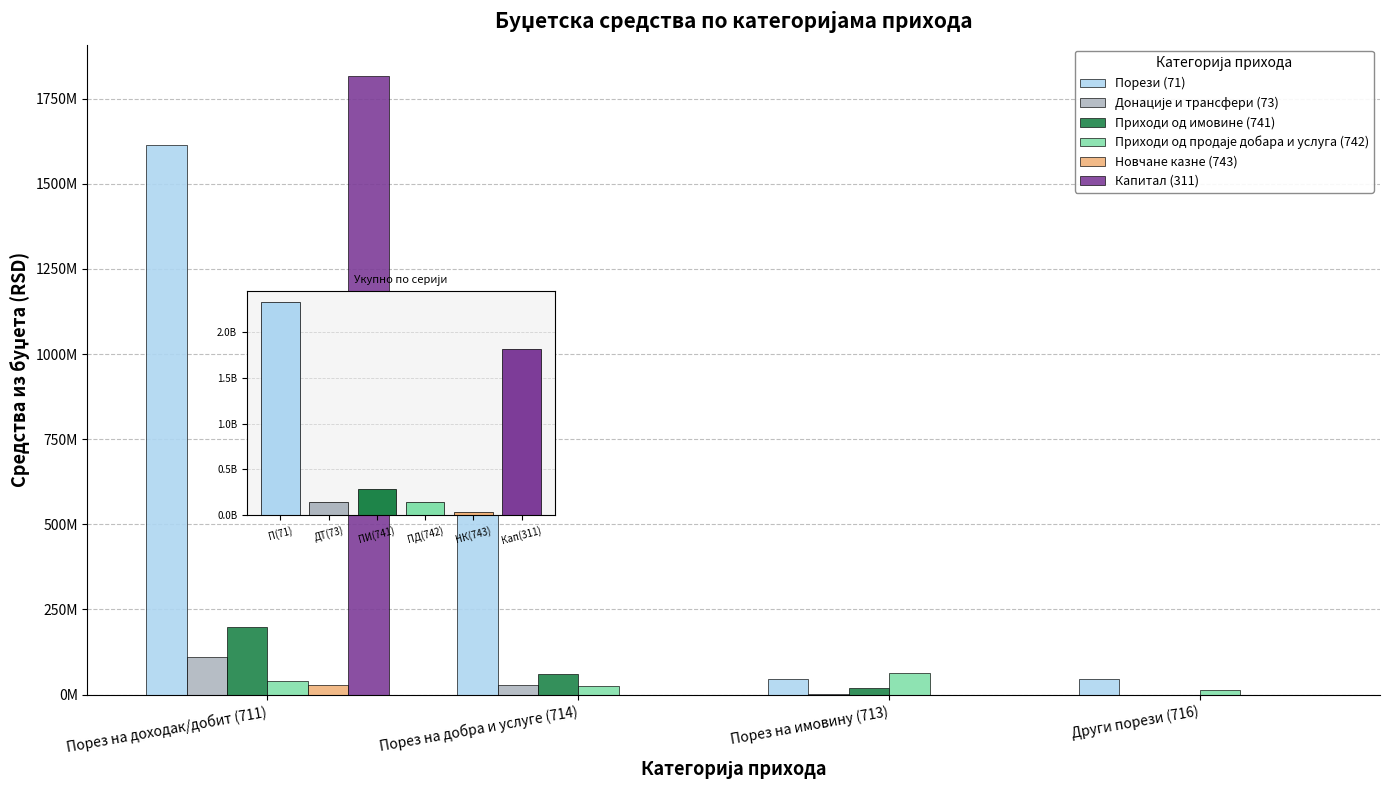

Reading right to left, extract all data points from this chart.

Порези (71): Други порези (716)=47000000	Порез на имовину (713)=44500000	Порез на добра и услуге (714)=628478544	Порез на доходак/добит (711)=1613243276
Донације и трансфери (73): Други порези (716)=0	Порез на имовину (713)=1540000	Порез на добра и услуге (714)=27372840	Порез на доходак/добит (711)=111620139
Приходи од имовине (741): Други порези (716)=0	Порез на имовину (713)=20000000	Порез на добра и услуге (714)=60000000	Порез на доходак/добит (711)=199935892
Приходи од продаје добара и услуга (742): Други порези (716)=12500000	Порез на имовину (713)=64100000	Порез на добра и услуге (714)=25649090	Порез на доходак/добит (711)=39801884
Новчане казне (743): Други порези (716)=0	Порез на имовину (713)=0	Порез на добра и услуге (714)=0	Порез на доходак/добит (711)=28000000
Капитал (311): Други порези (716)=0	Порез на имовину (713)=0	Порез на добра и услуге (714)=0	Порез на доходак/добит (711)=1817600607